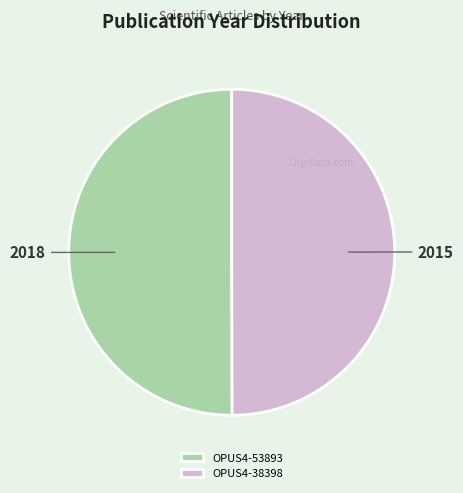

Is the sum of OPUS4-53893 and OPUS4-38398 greater than half?

Yes